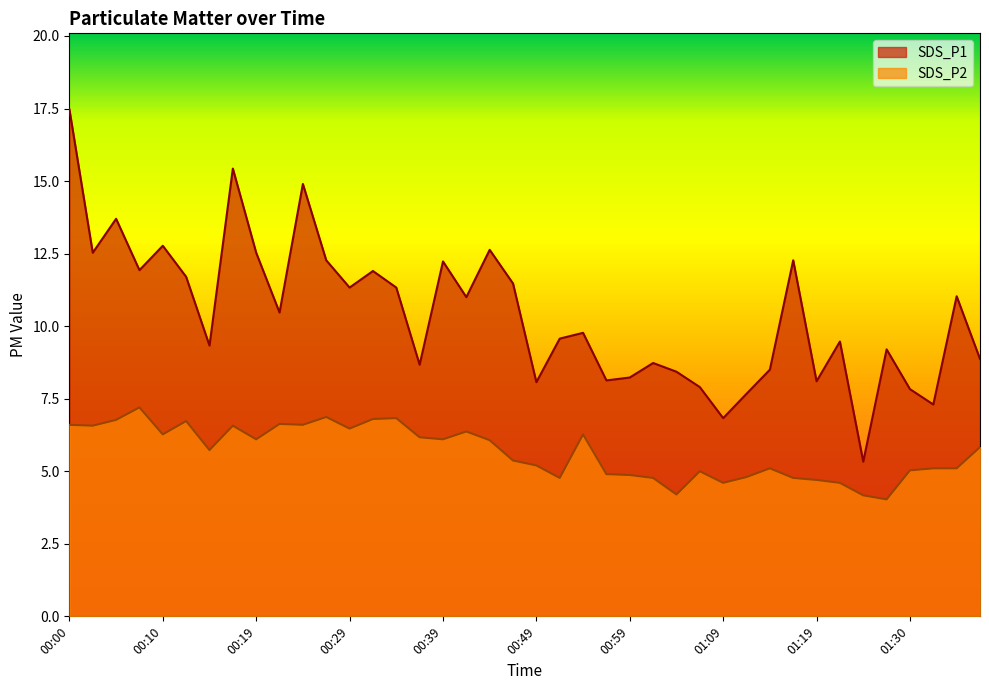

At which category is the sum across all series the highest?

00:00